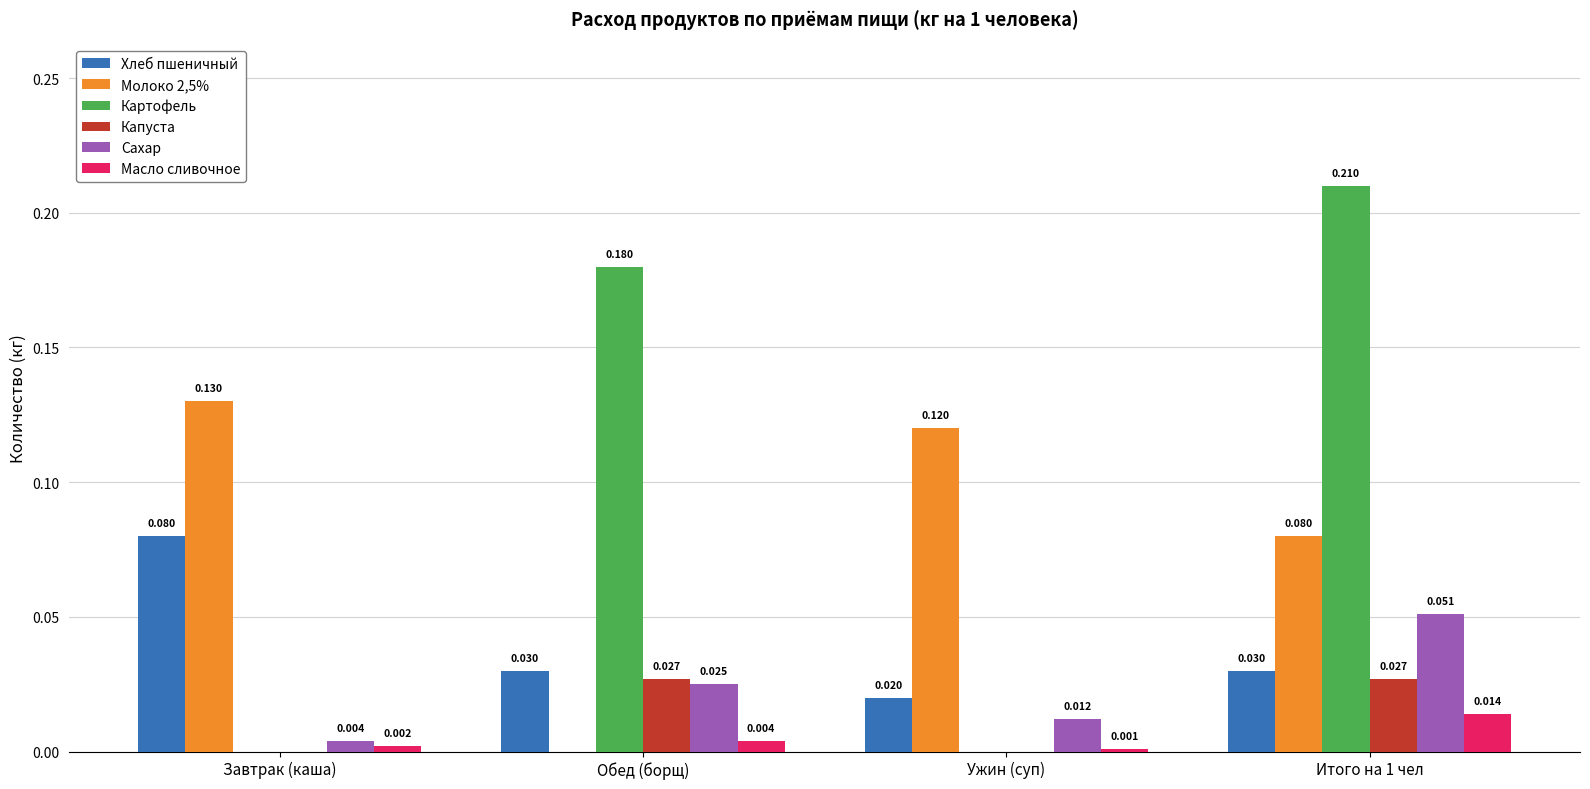

Between Ужин (суп) and Итого на 1 чел, which series saw the biggest shift?

Картофель